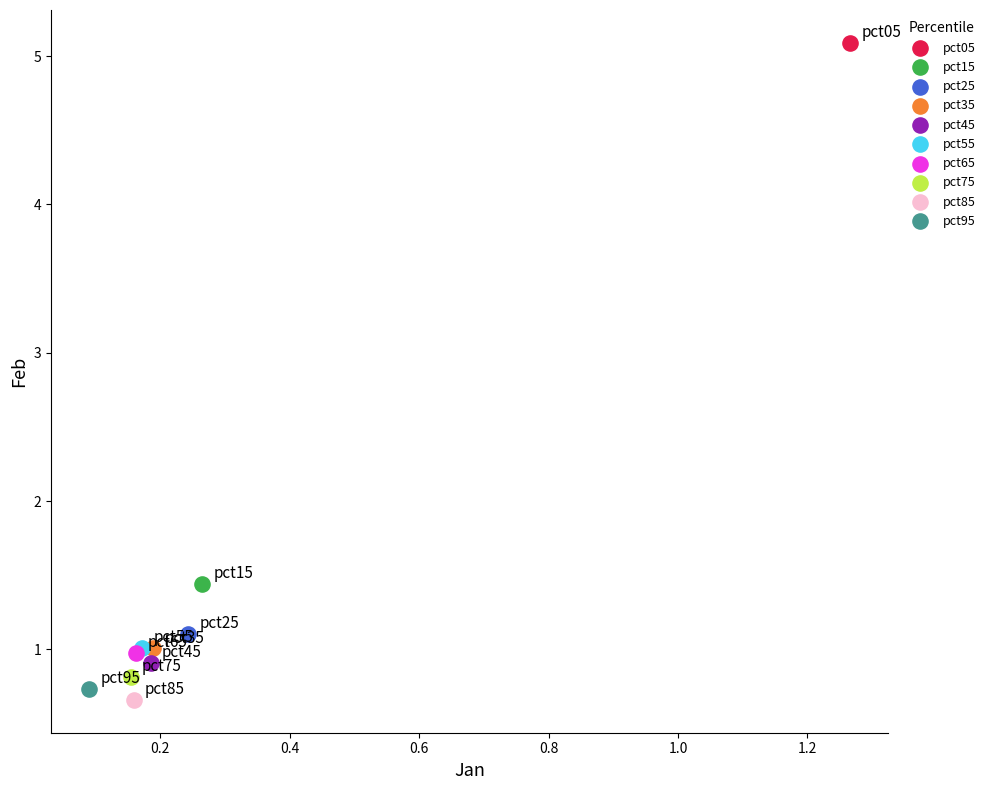

What are all the series names shown in the legend?

pct05, pct15, pct25, pct35, pct45, pct55, pct65, pct75, pct85, pct95